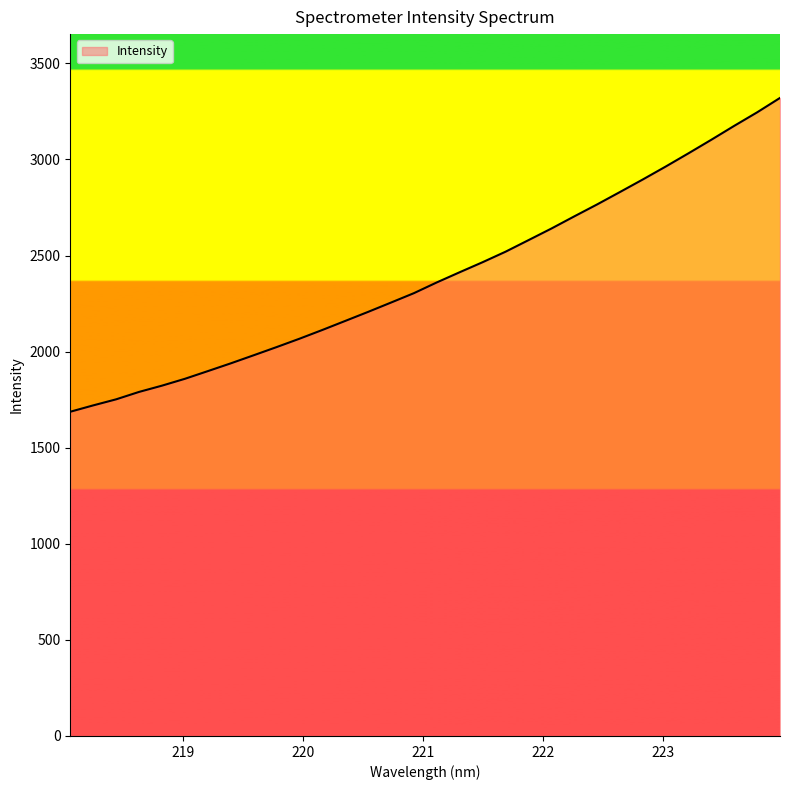

What is the maximum value shown in the chart?

3320.0